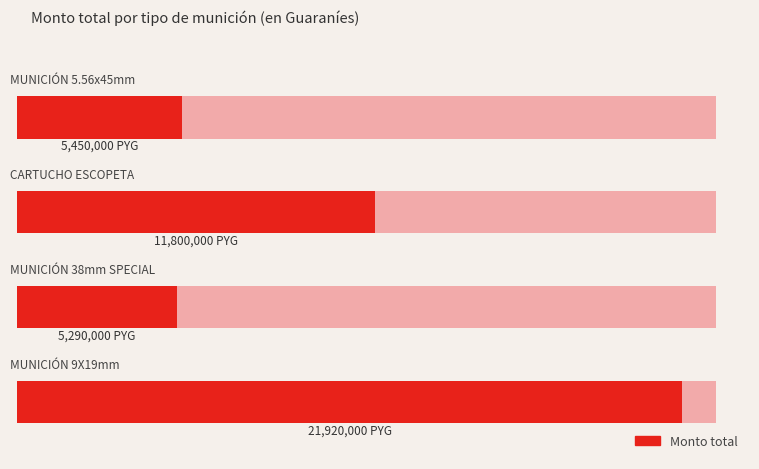

How many values are below 11800000?

2